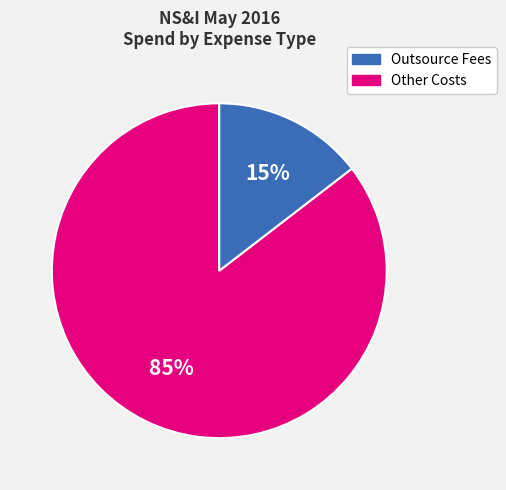

Is there any slice that represents more than half of the pie?

Yes